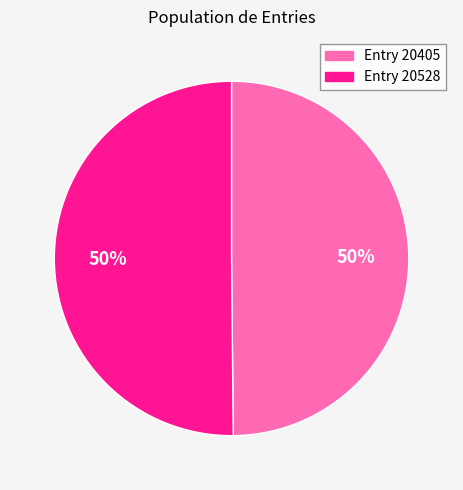

To the nearest percent, what percentage of the pie is Entry 20528?

50%